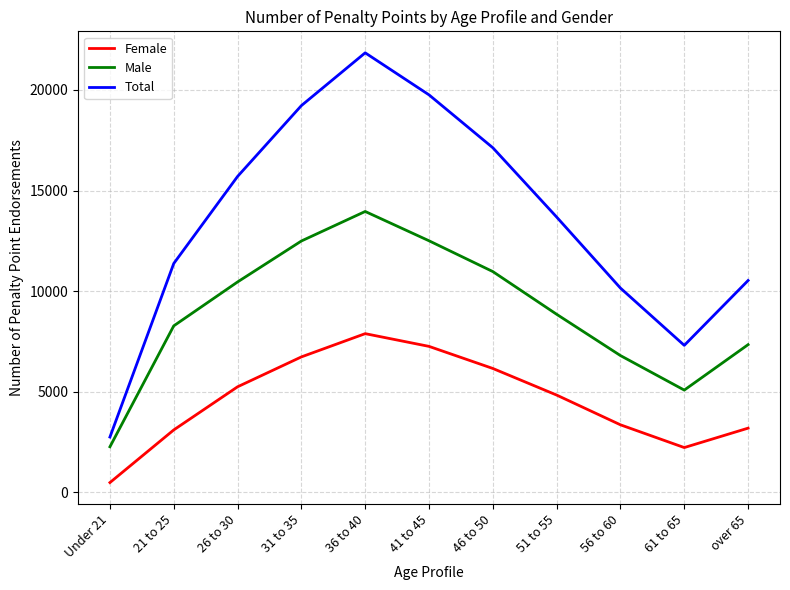

What is the total value across all series at 61 to 65?

14610